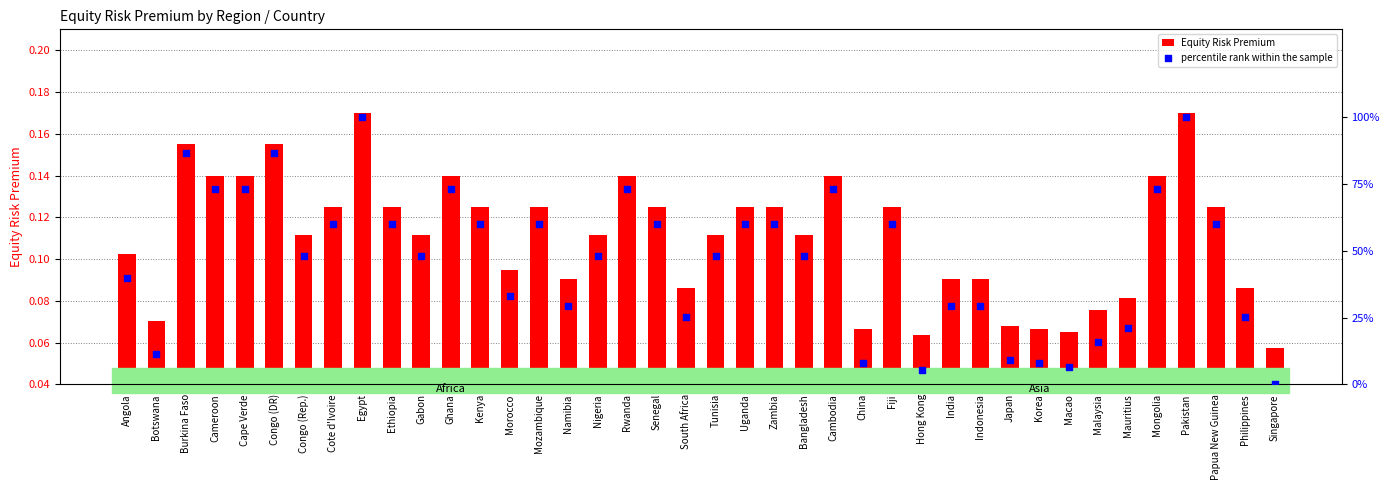

What are all the series names shown in the legend?

Equity Risk Premium, percentile rank within the sample